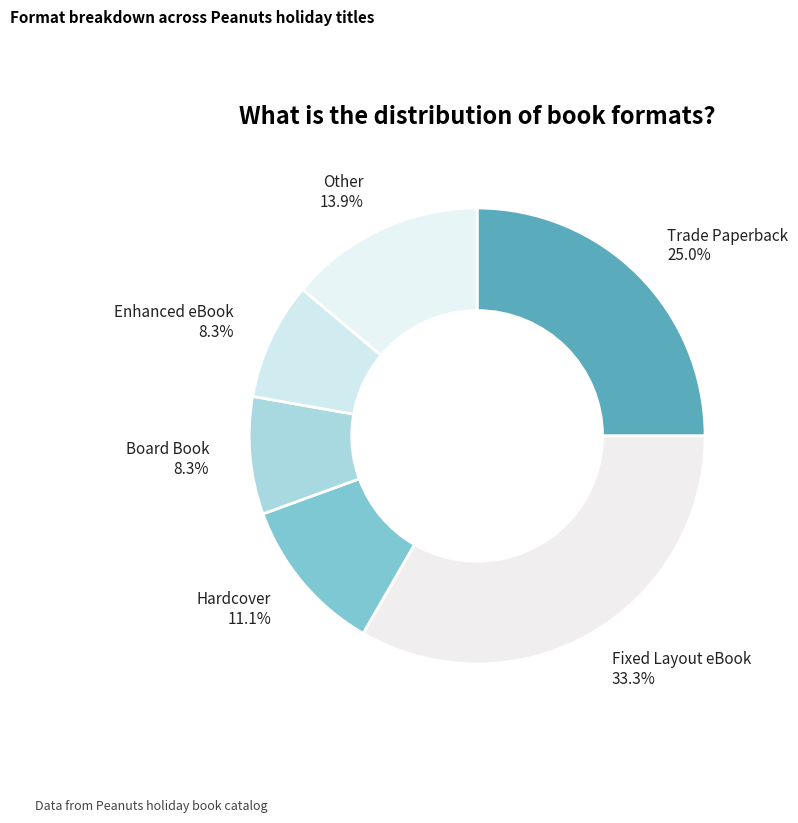

How many slices are in this pie chart?

6